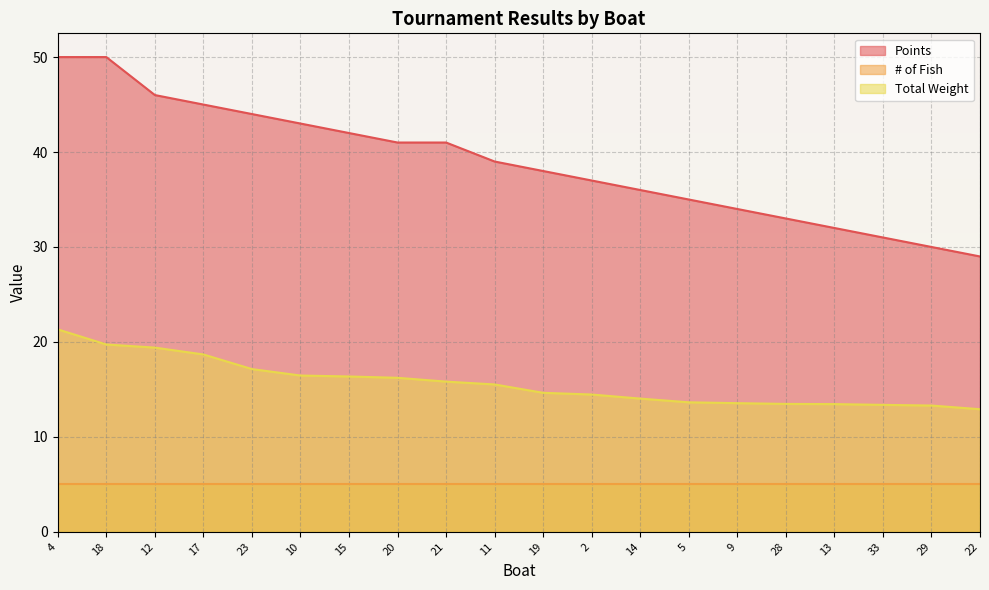

How many lines are shown in the chart?

3